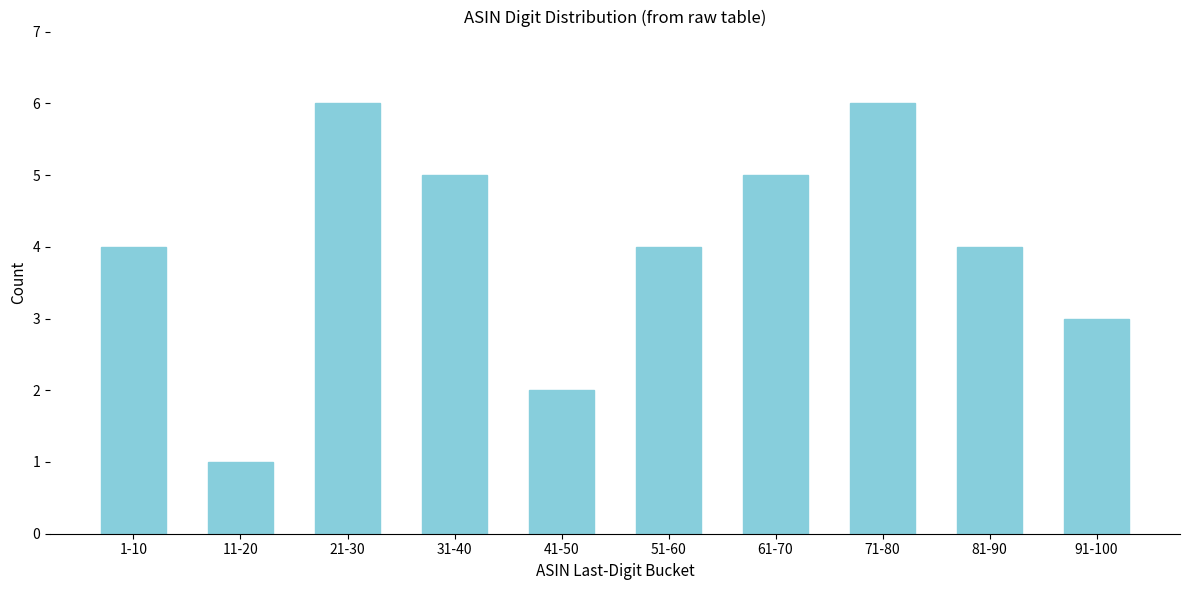

Reading left to right, extract all data points from this chart.

4	1	6	5	2	4	5	6	4	3